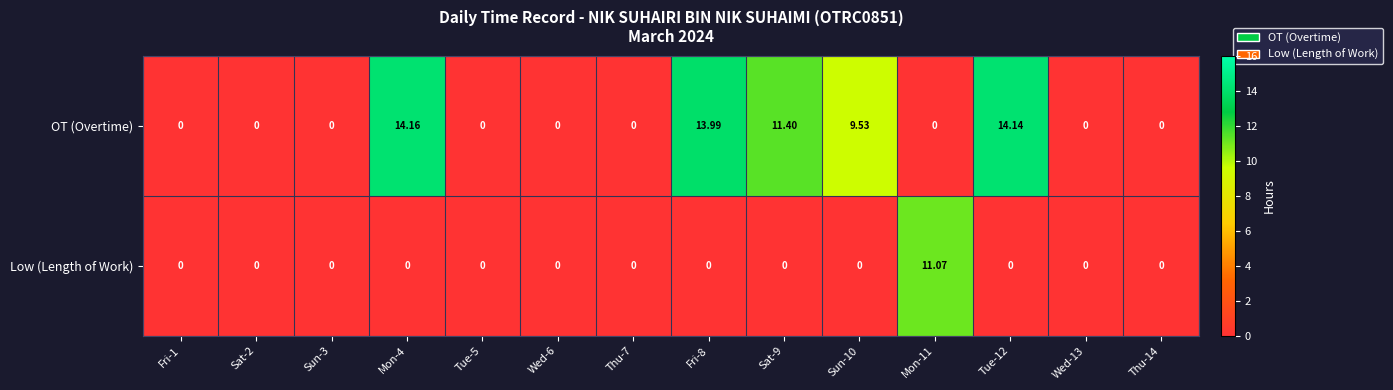

Which series has the largest total across all categories?

OT (Overtime)